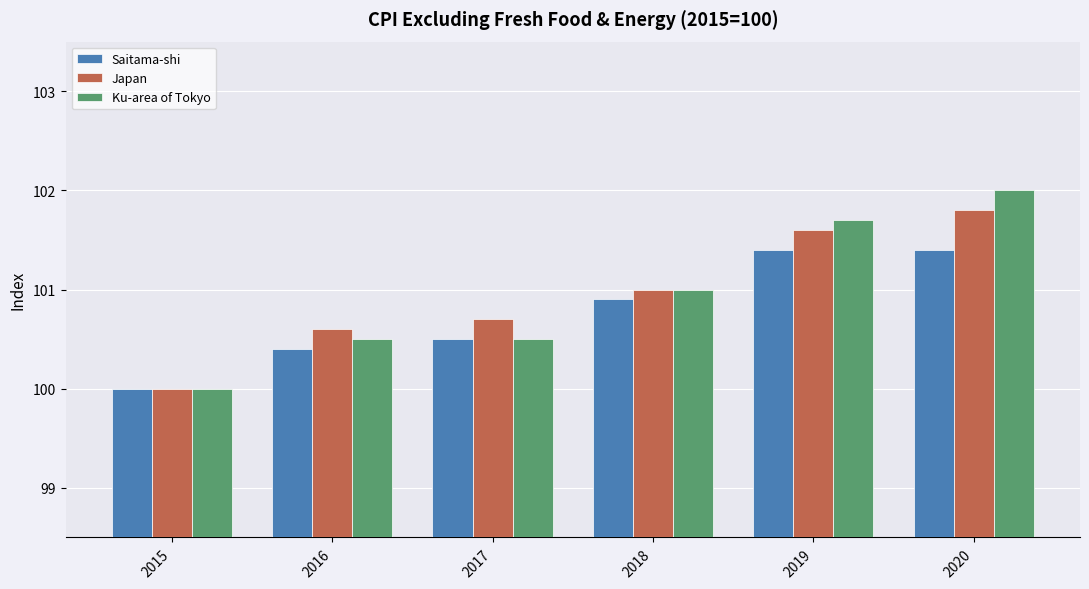

Is it true that Japan equals 101.6 at 2019?

True